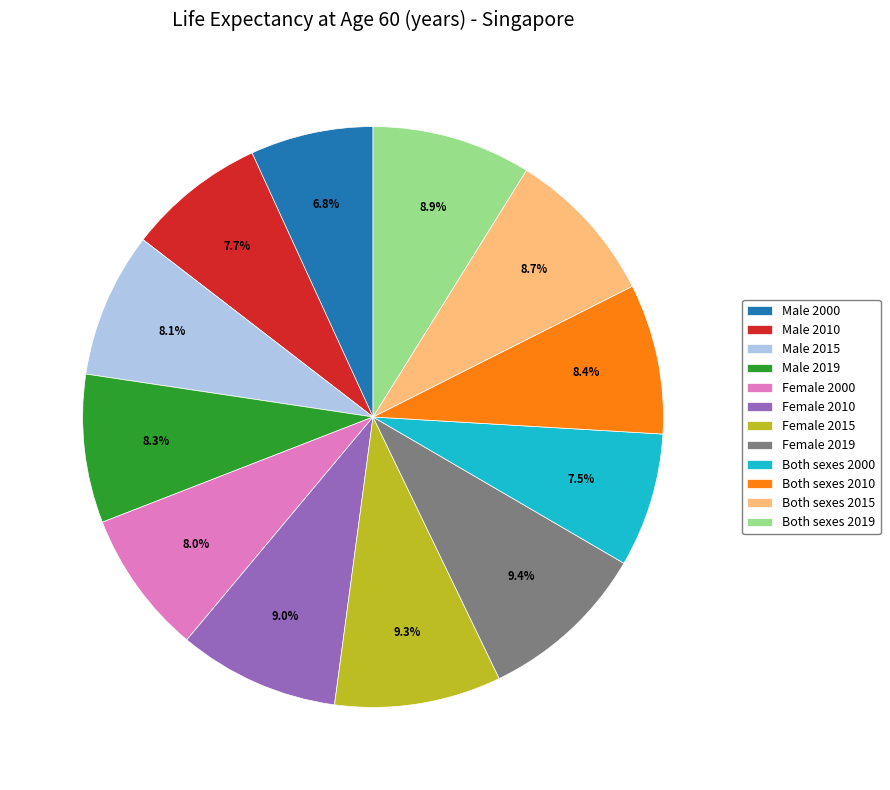

Is there any slice that represents more than half of the pie?

No